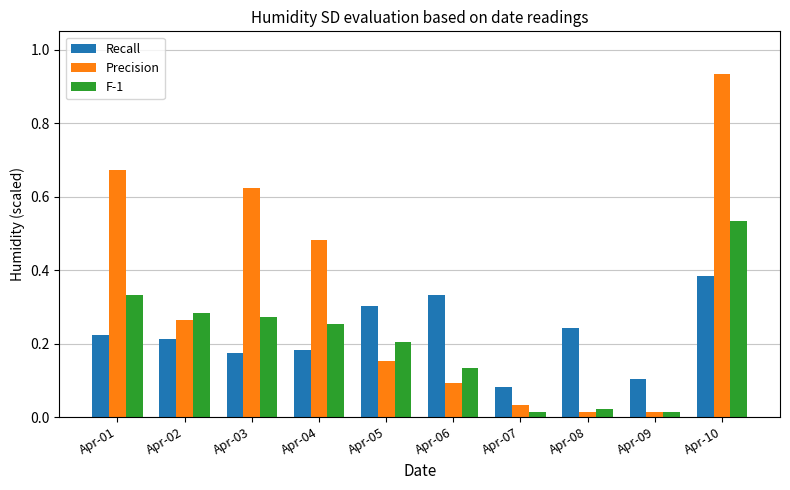

Which category has the highest value in the Precision series?

Apr-10